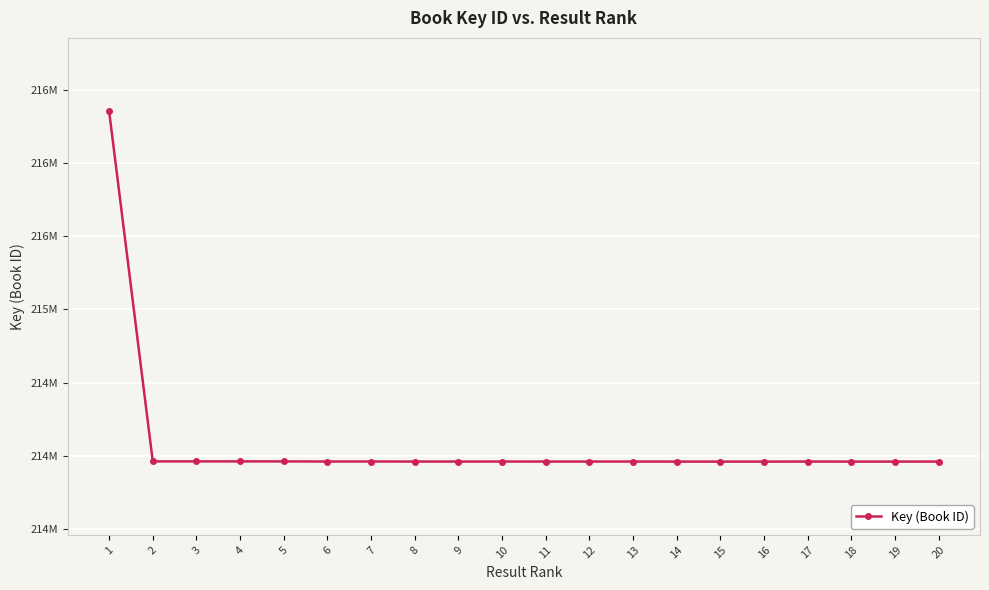

List the labels in order of value, smallest first.

15, 16, 14, 18, 19, 20, 17, 9, 11, 12, 8, 13, 10, 7, 6, 5, 3, 4, 2, 1